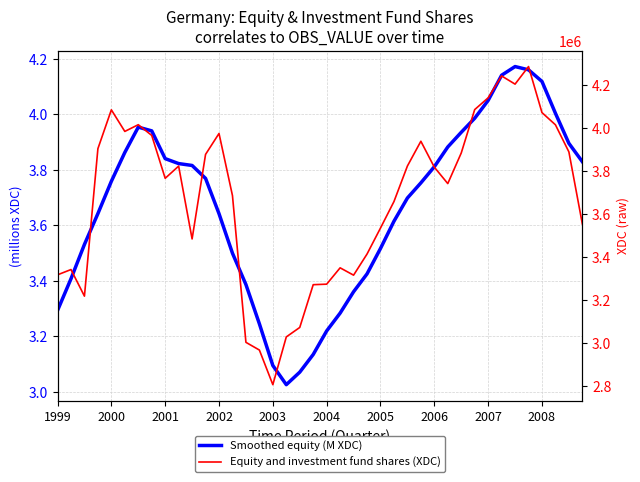

At 2003, list the series in order from largest to smallest.

Equity and investment fund shares (XDC), Smoothed equity (M XDC)